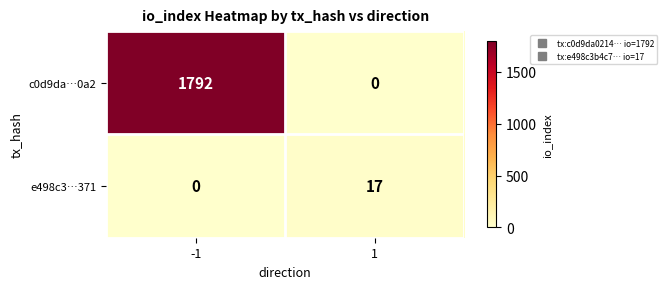

The e498c3…371 series shows 24 at 1. True or false?

False